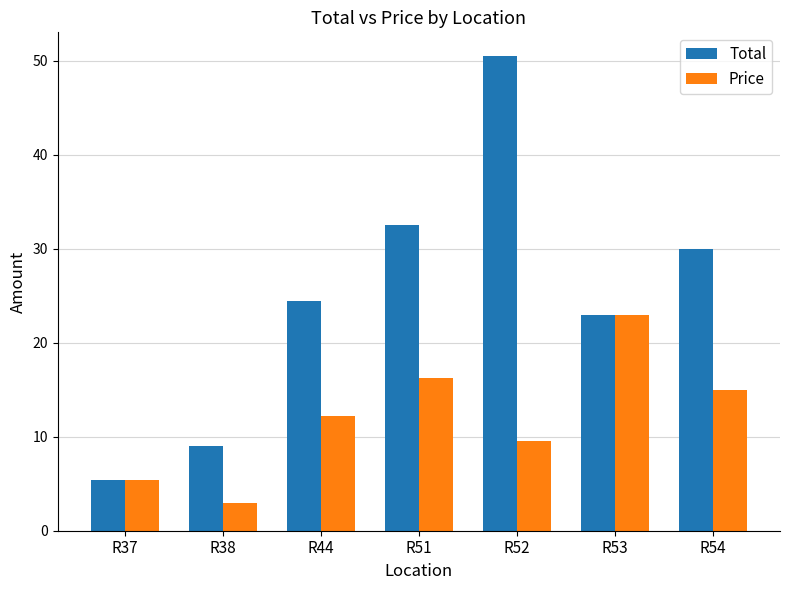

What is the sum of all Price values?

84.3